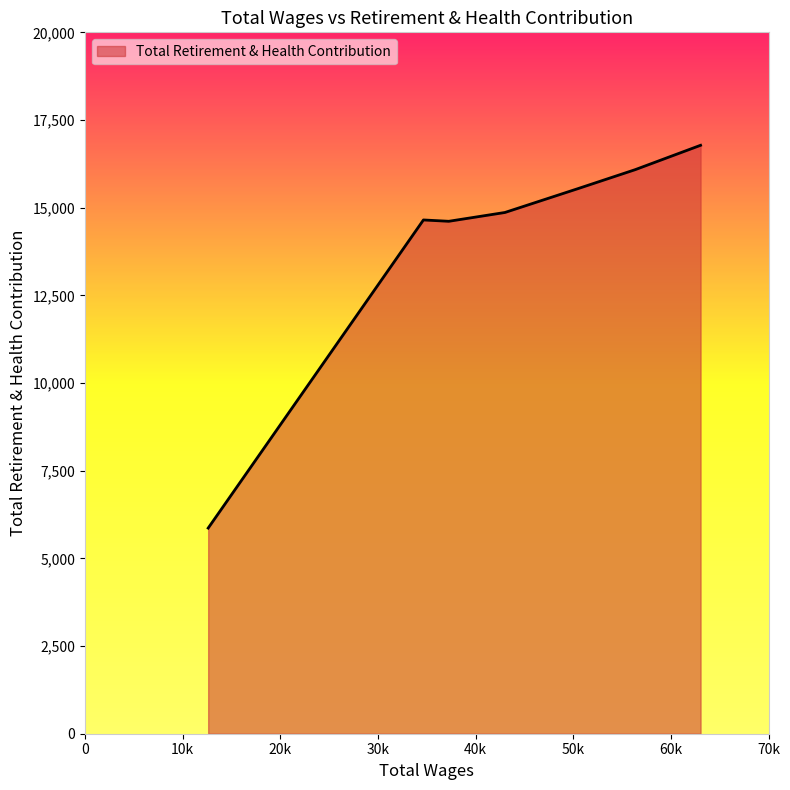

What is the difference between the second highest and second lowest values?

1472